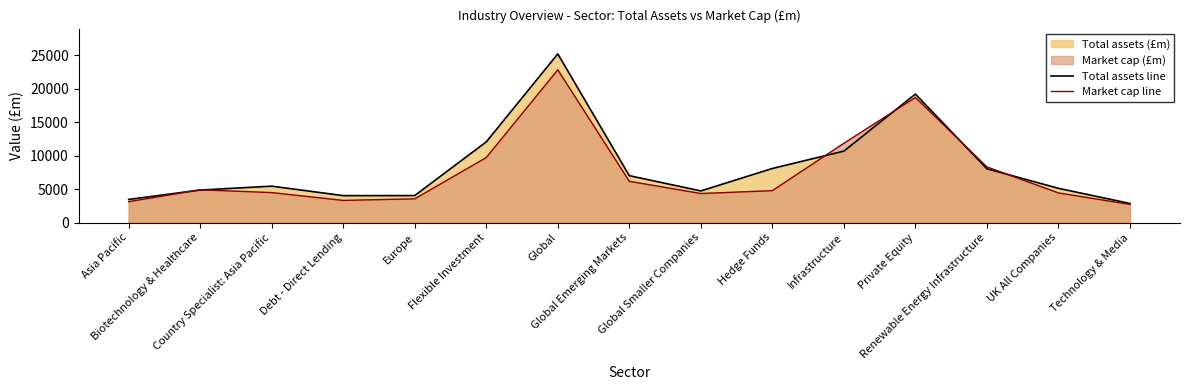

True or false: Market cap line and Total assets line intersect in this chart.

True